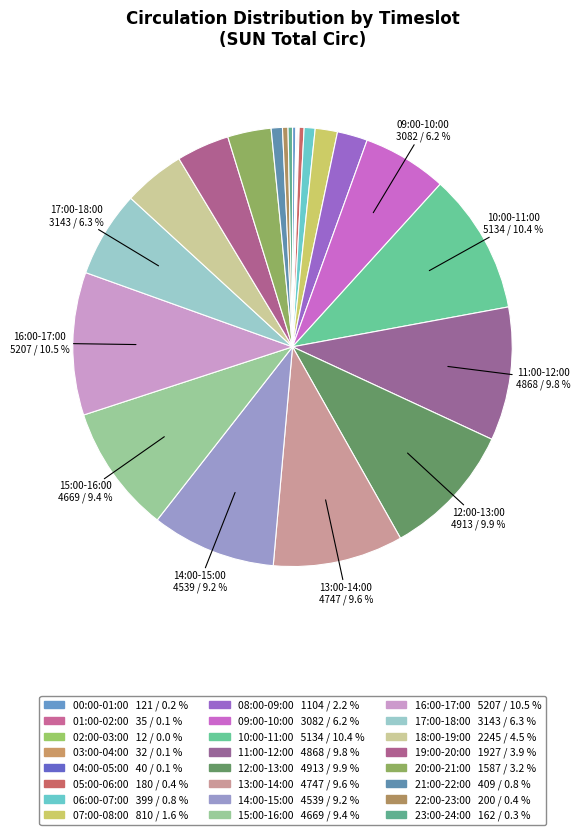

Which category has the biggest portion of the pie?

16:00-17:00